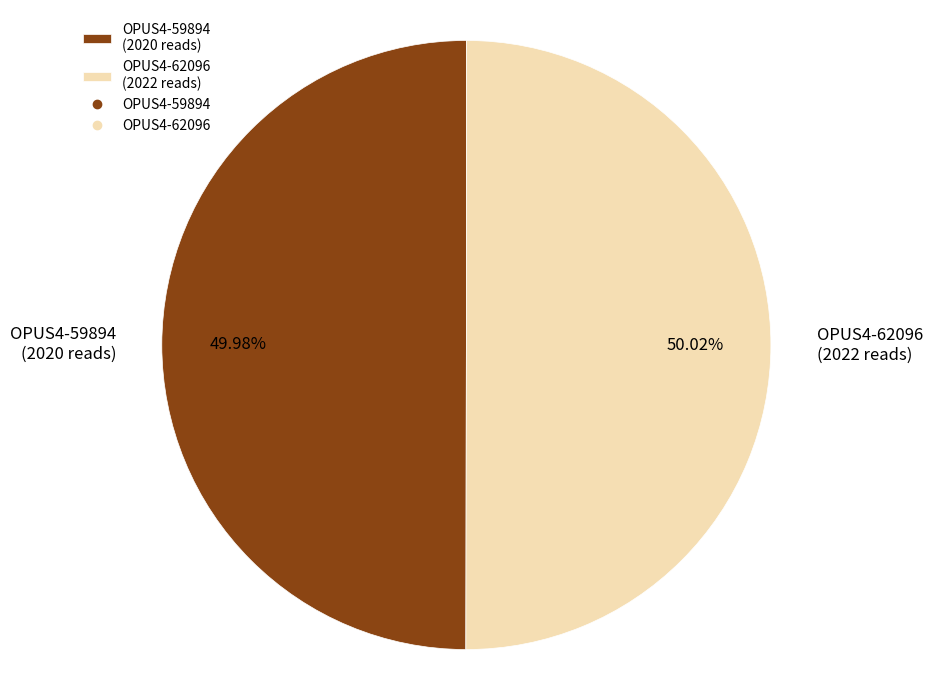

Do OPUS4-59894 and OPUS4-62096 together represent more than half of the pie?

Yes